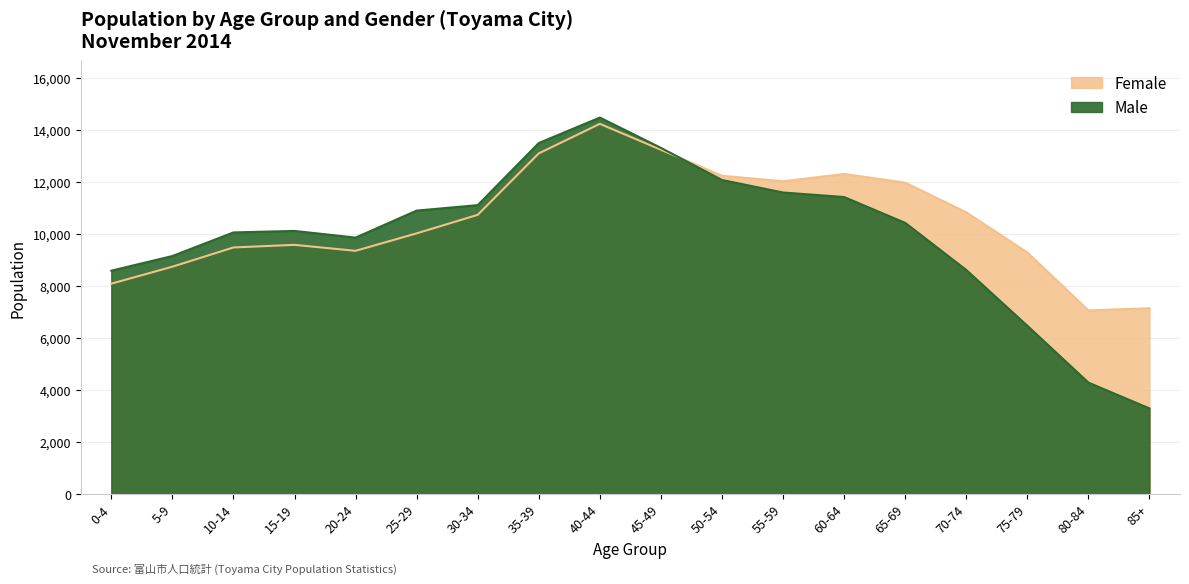

List the series in order of their overall mean, highest first.

Female, Male